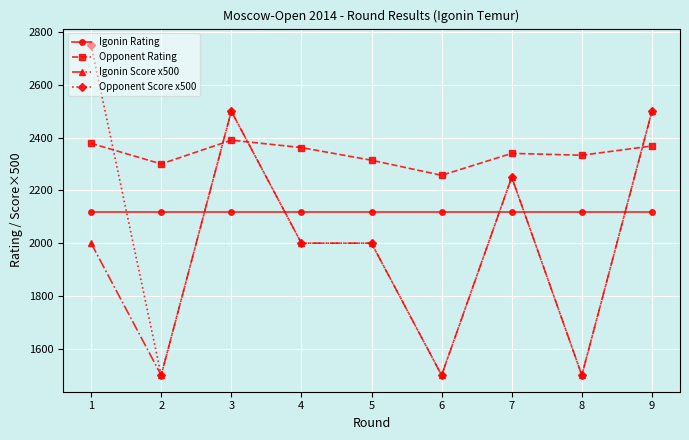

What are all the series names shown in the legend?

Igonin Rating, Opponent Rating, Igonin Score x500, Opponent Score x500